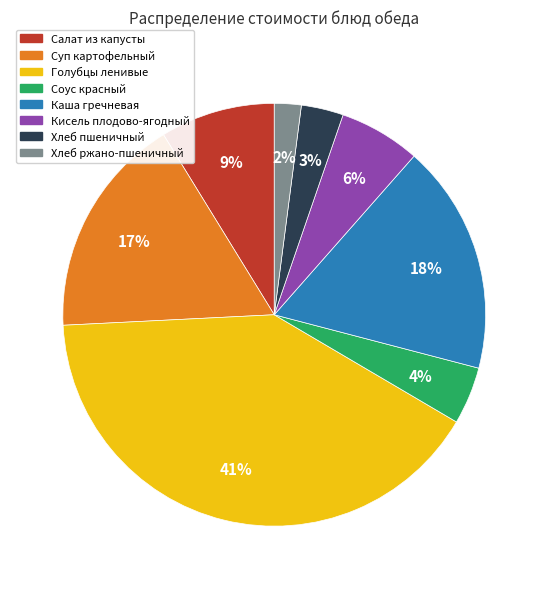

Does Хлеб пшеничный account for over 50% of the chart?

No